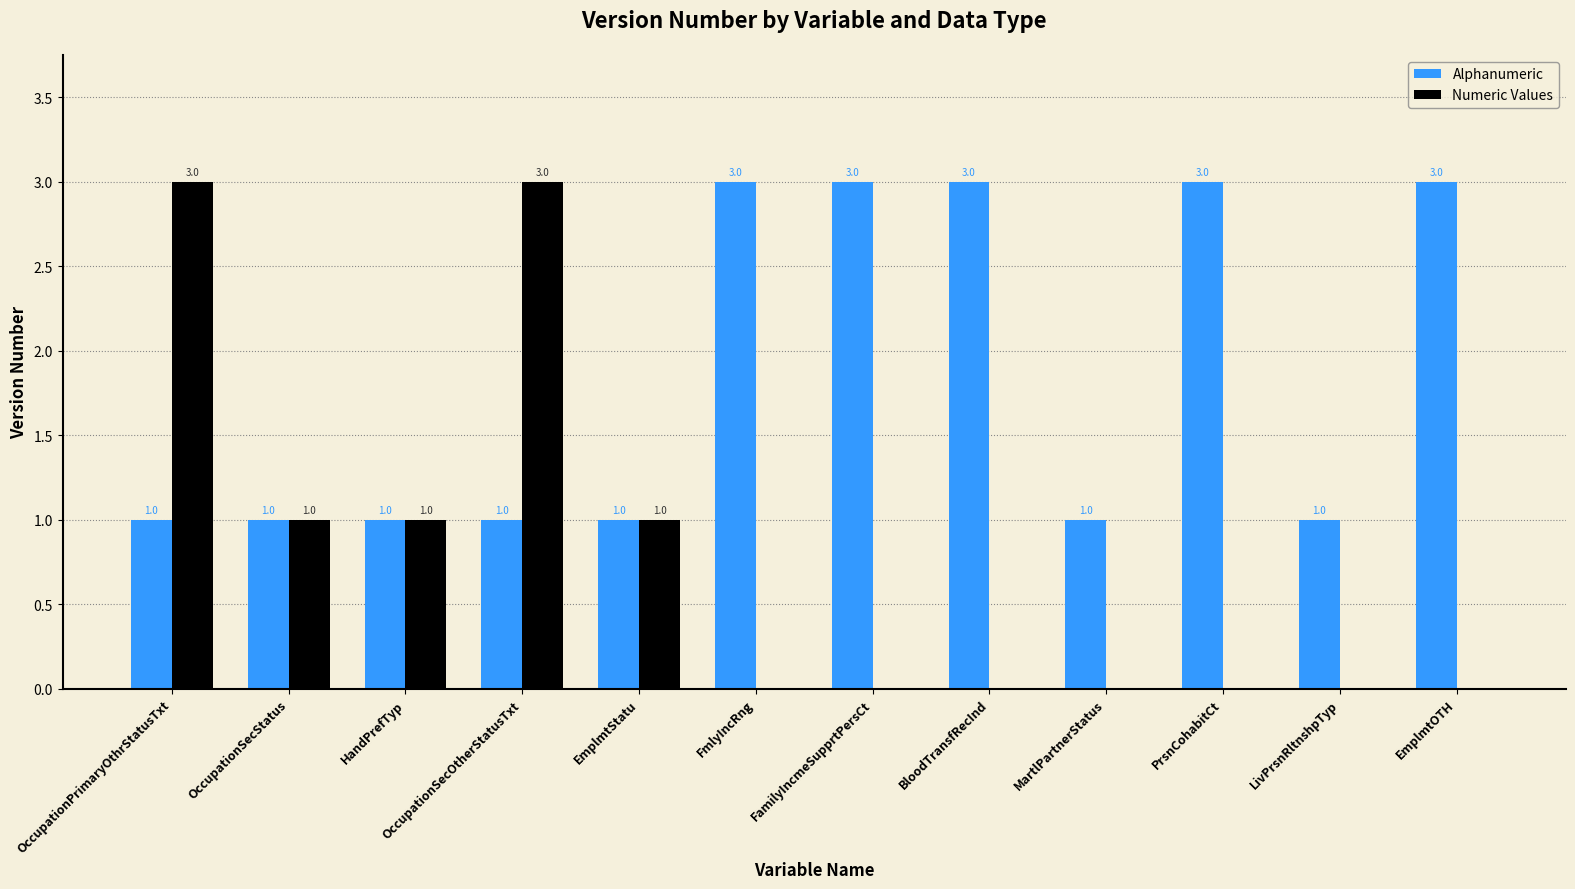

Reading left to right, what are all the values shown in this chart?

Alphanumeric: OccupationPrimaryOthrStatusTxt=1	OccupationSecStatus=1	HandPrefTyp=1	OccupationSecOtherStatusTxt=1	EmplmtStatu=1	FmlyIncRng=3	FamilyIncmeSupprtPersCt=3	BloodTransfRecInd=3	MartlPartnerStatus=1	PrsnCohabitCt=3	LivPrsnRltnshpTyp=1	EmplmtOTH=3
Numeric Values: OccupationPrimaryOthrStatusTxt=3	OccupationSecStatus=1	HandPrefTyp=1	OccupationSecOtherStatusTxt=3	EmplmtStatu=1	FmlyIncRng=0	FamilyIncmeSupprtPersCt=0	BloodTransfRecInd=0	MartlPartnerStatus=0	PrsnCohabitCt=0	LivPrsnRltnshpTyp=0	EmplmtOTH=0